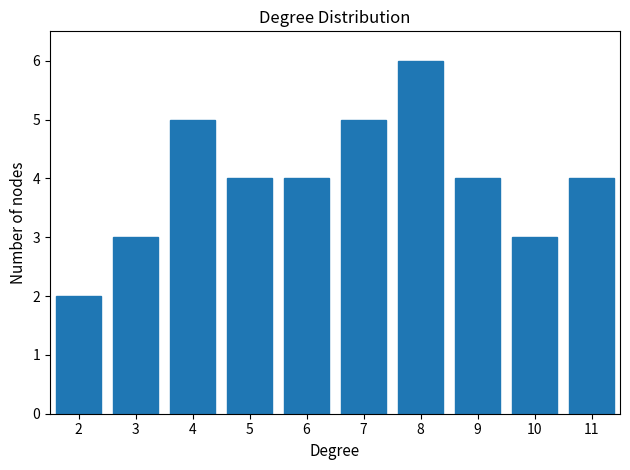

Reading right to left, what are all the values shown in this chart?

4	3	4	6	5	4	4	5	3	2